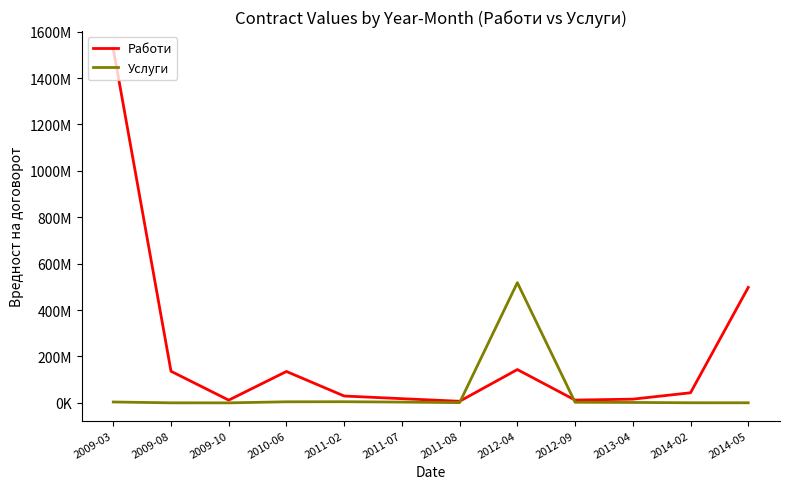

List the series in order of their overall mean, highest first.

Работи, Услуги